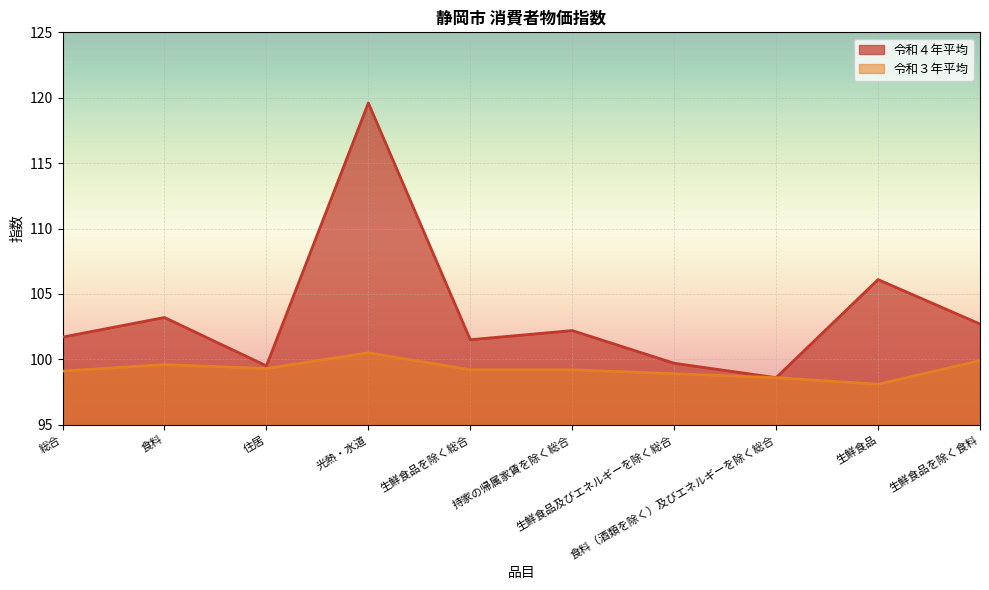

What are all the series names shown in the legend?

令和４年平均, 令和３年平均